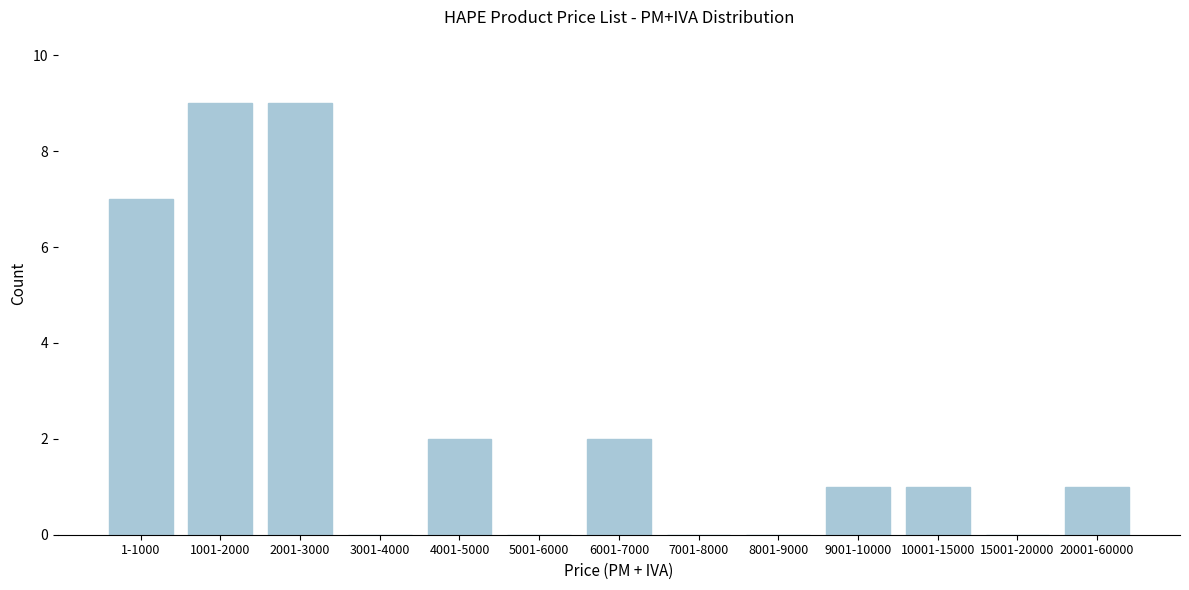

Reading left to right, list all the values displayed in this chart.

1-1000=7	1001-2000=9	2001-3000=9	3001-4000=0	4001-5000=2	5001-6000=0	6001-7000=2	7001-8000=0	8001-9000=0	9001-10000=1	10001-15000=1	15001-20000=0	20001-60000=1